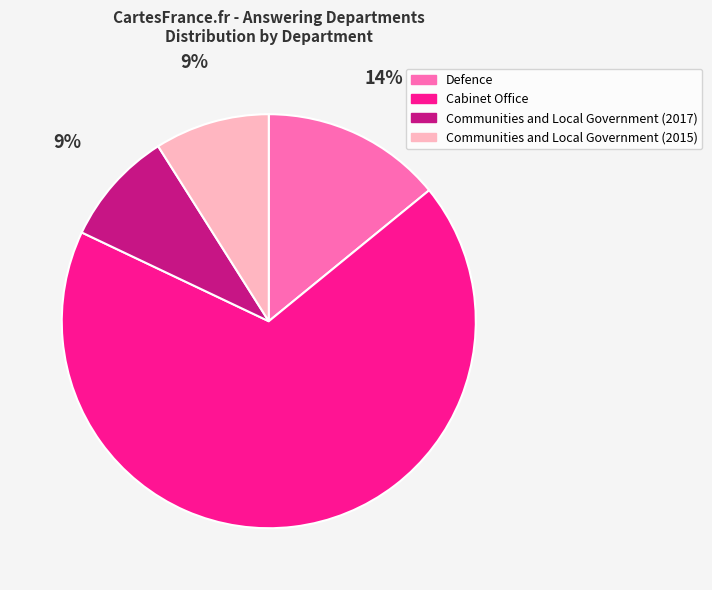

Between Communities and Local Government (2015) and Cabinet Office, which is larger?

Cabinet Office